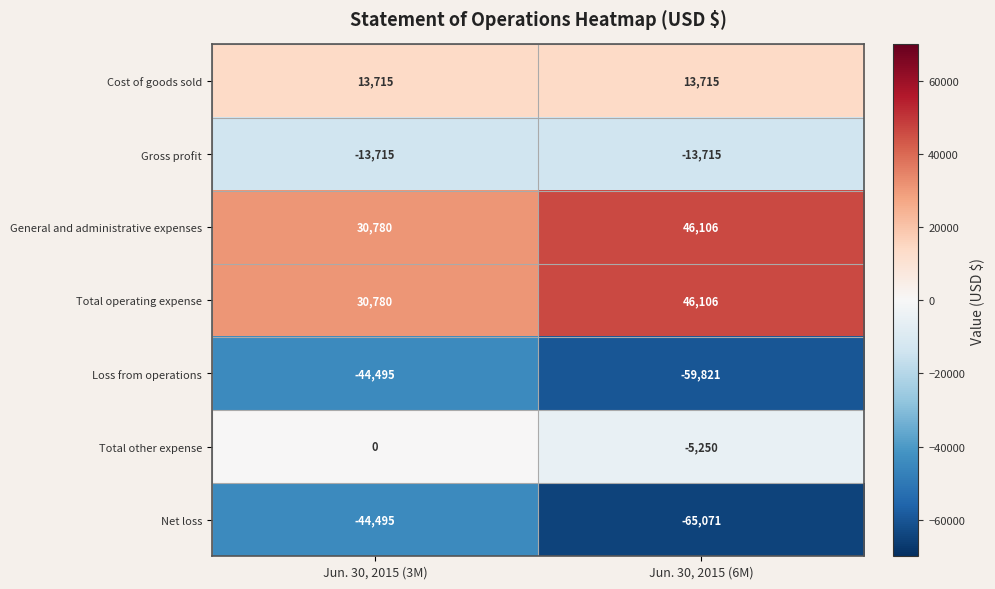

List the labels in order of General and administrative expenses value, largest first.

Jun. 30, 2015 (6M), Jun. 30, 2015 (3M)